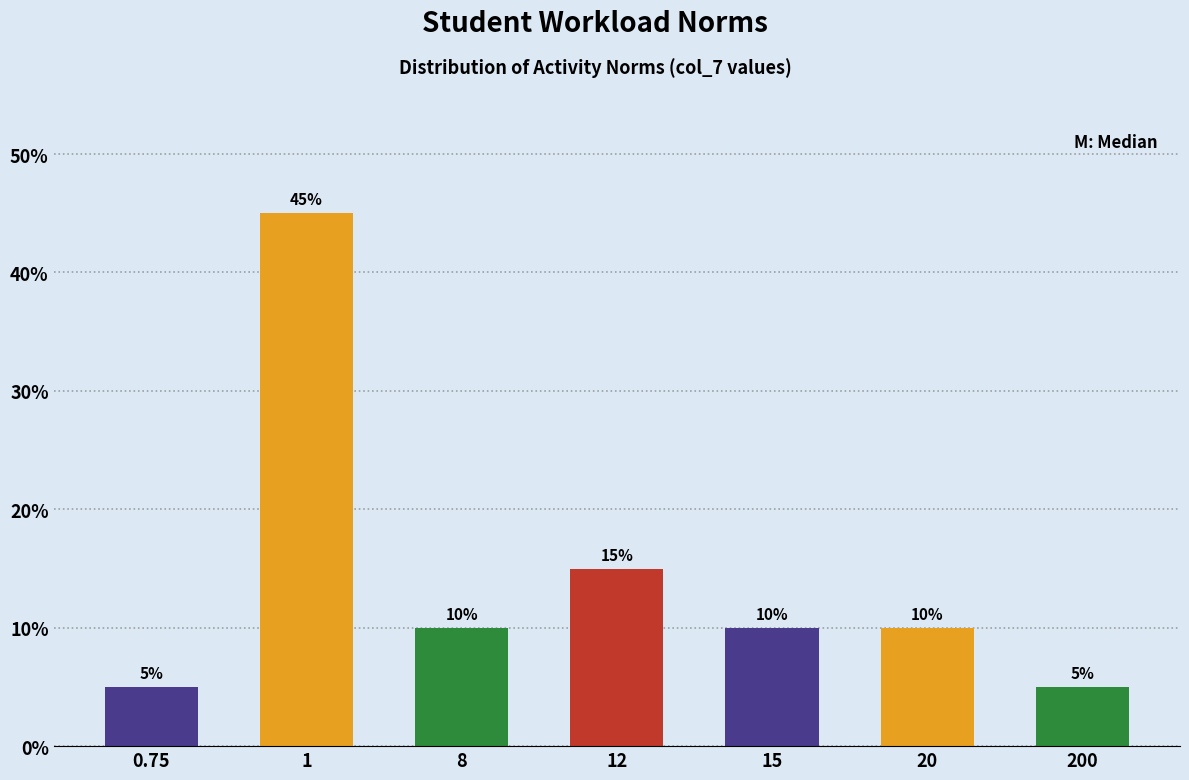

Reading left to right, extract all data points from this chart.

0.75=5	1=45	8=10	12=15	15=10	20=10	200=5